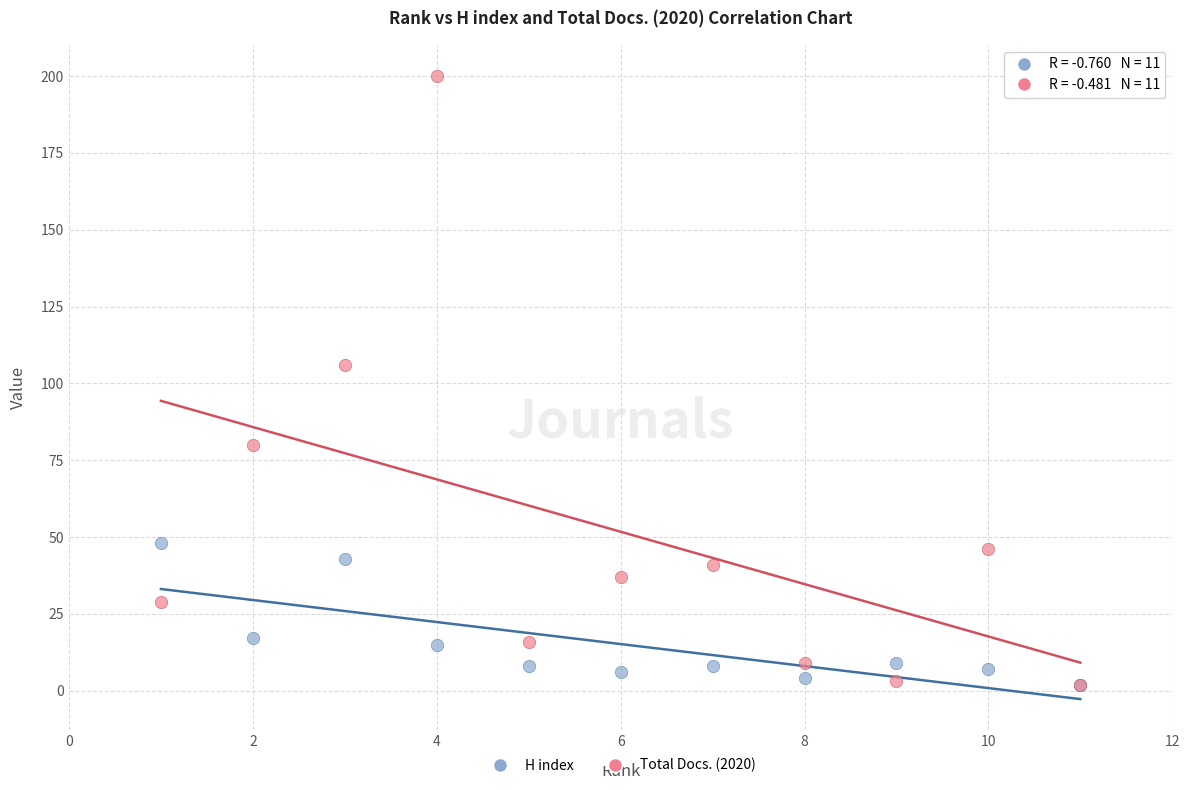

What are all the series names shown in the legend?

H index, Total Docs. (2020)